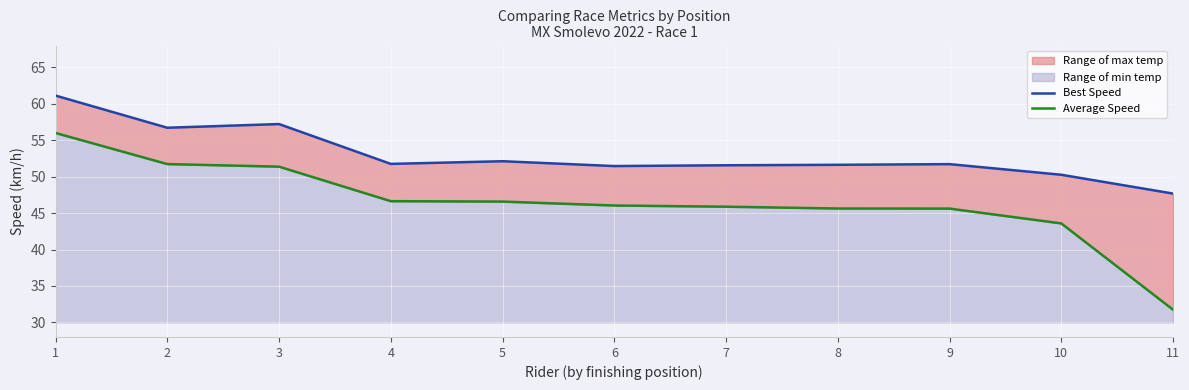

What is the sum of the Average Speed values at 4 and 3?

98.0